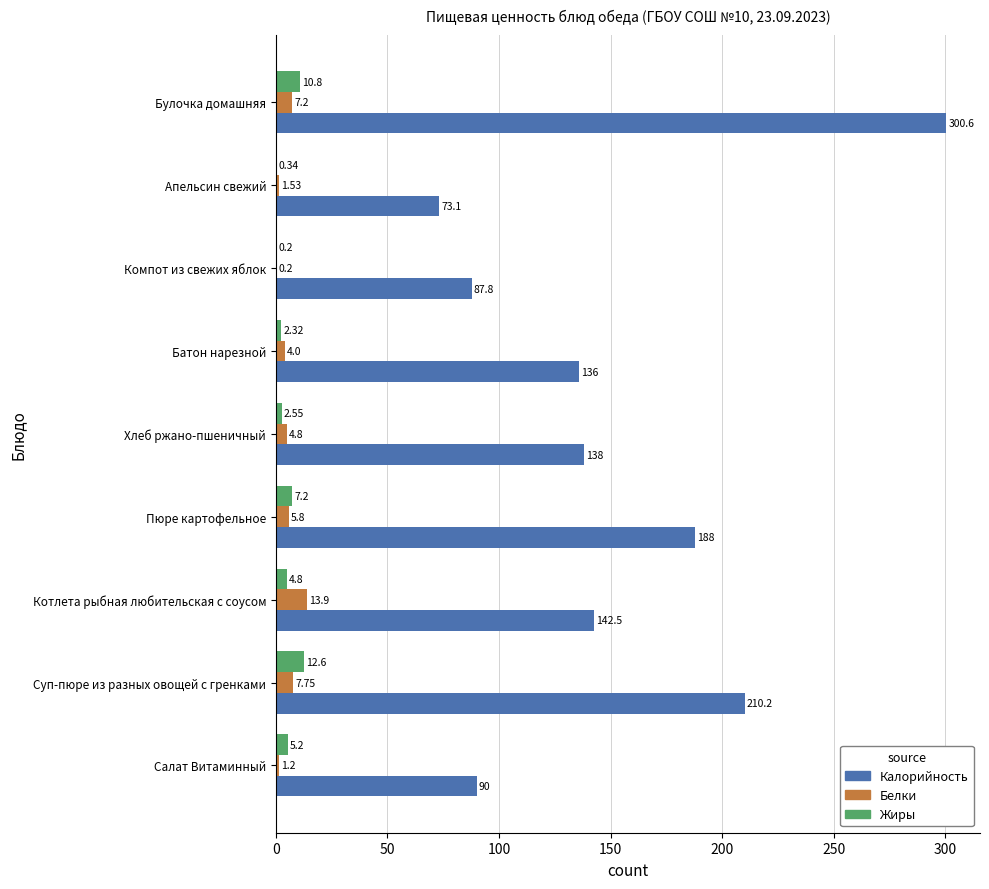

Which series changed the most between Компот из свежих яблок and Апельсин свежий?

Калорийность